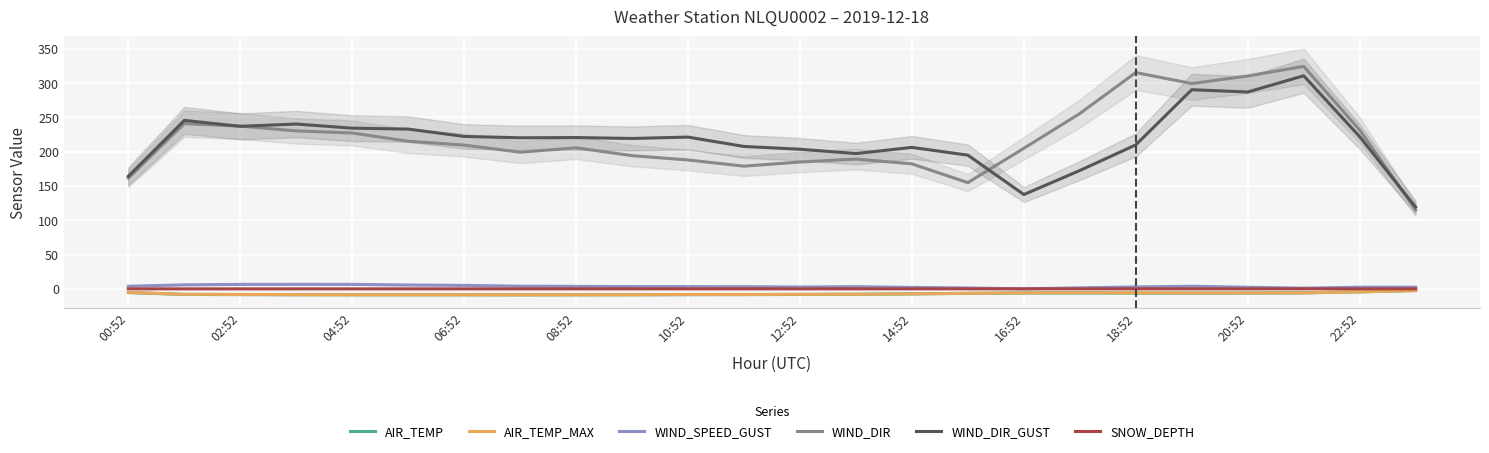

What is the difference between the WIND_DIR_GUST values at 00:52 and 21?

146.3